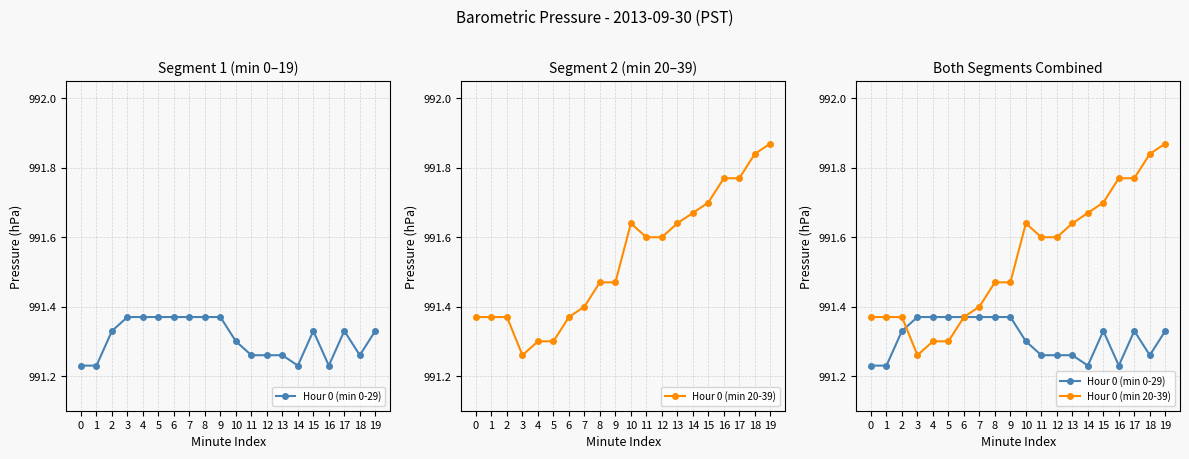

What is the smallest value displayed?

991.2